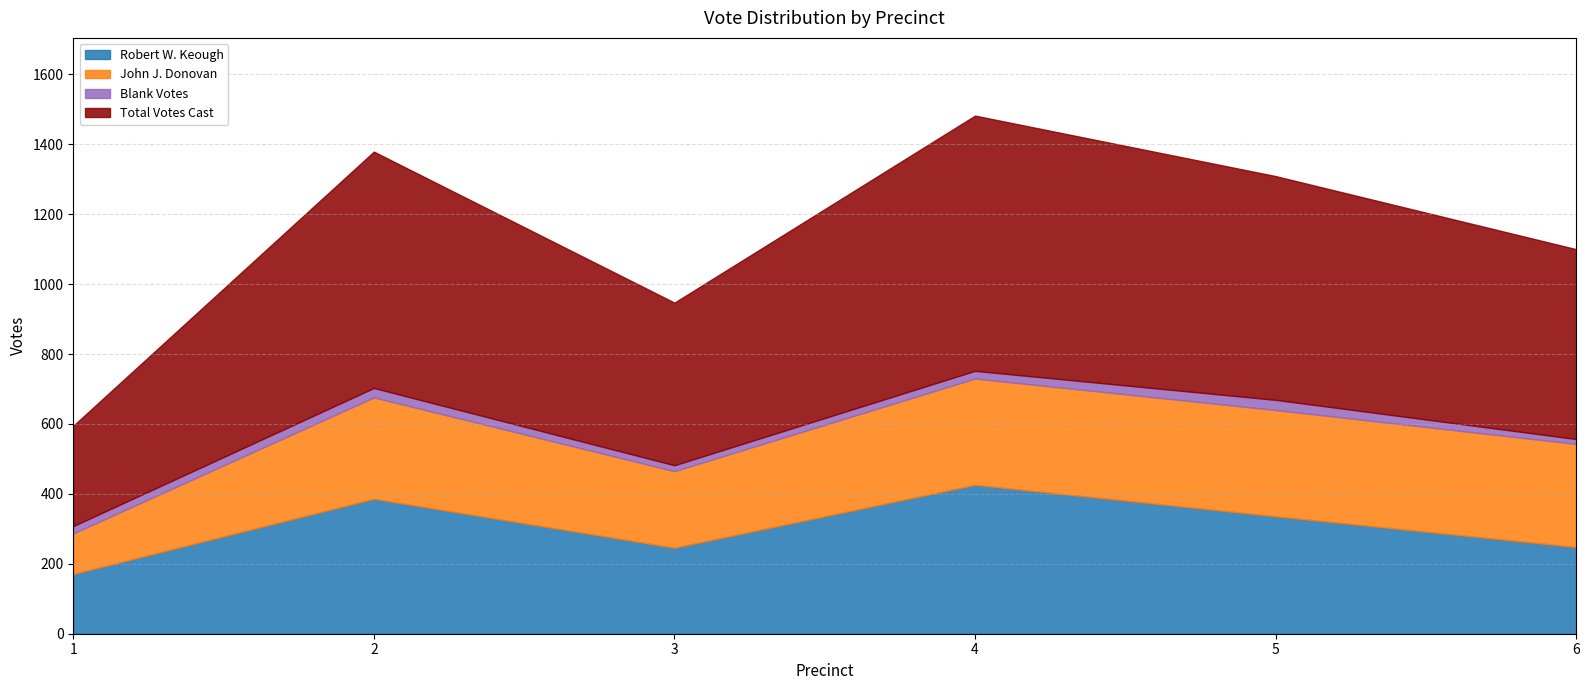

Does the chart have visible grid lines?

Yes